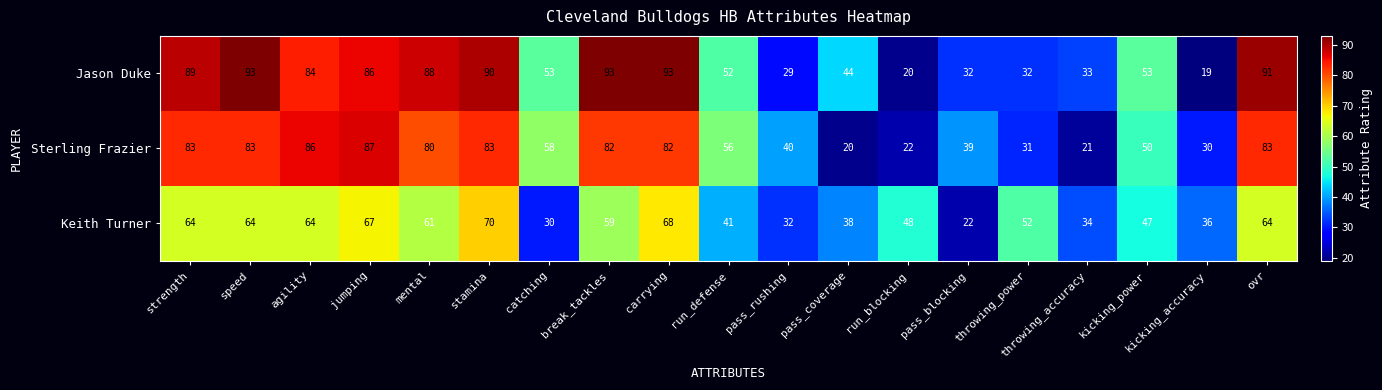

Between throwing_accuracy and kicking_power, which series saw the biggest shift?

Sterling Frazier